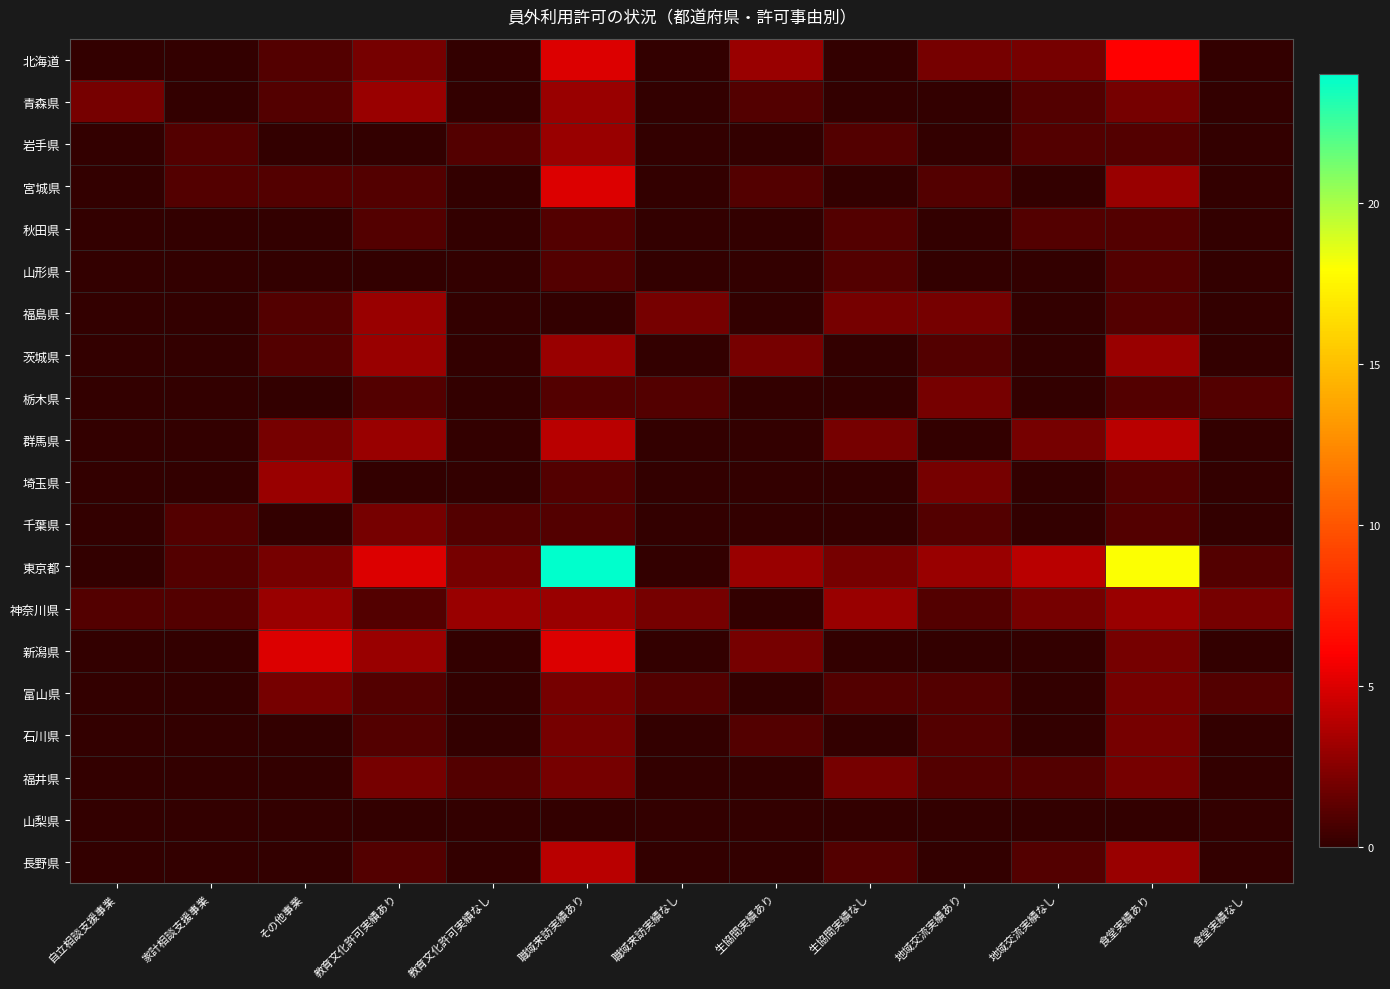

Which series has the largest range (max minus min)?

東京都